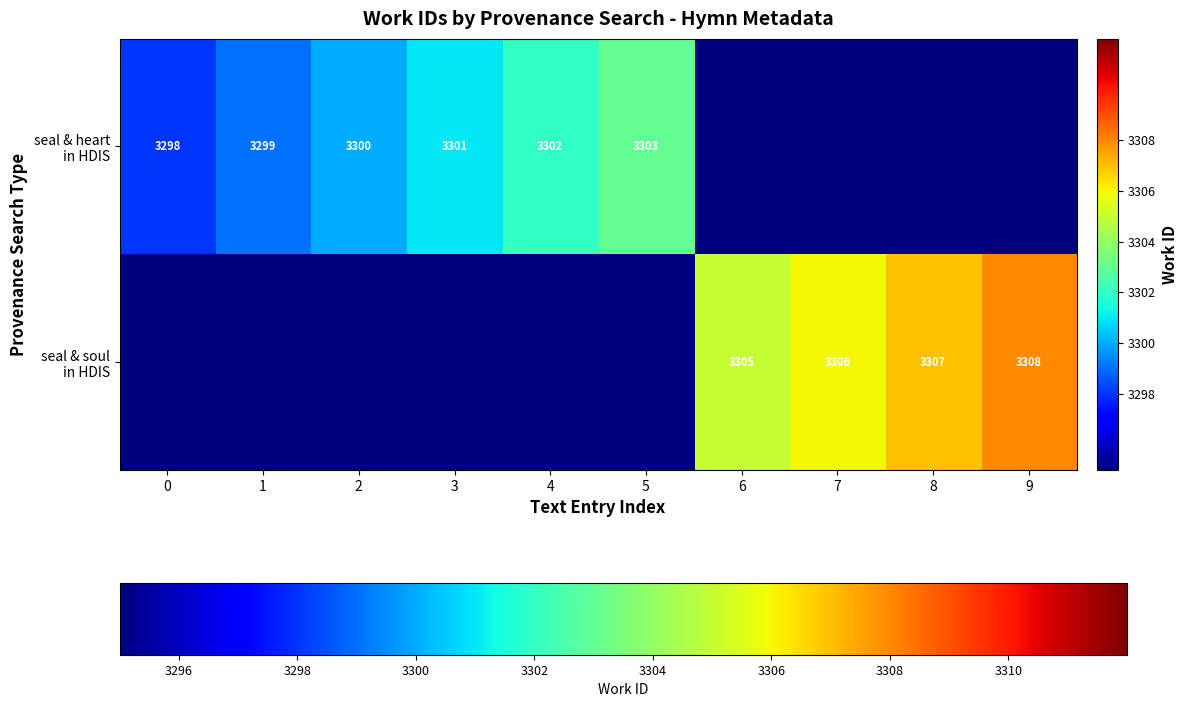

The value of seal & soul in HDIS at 8 is 5878.4. True or false?

False